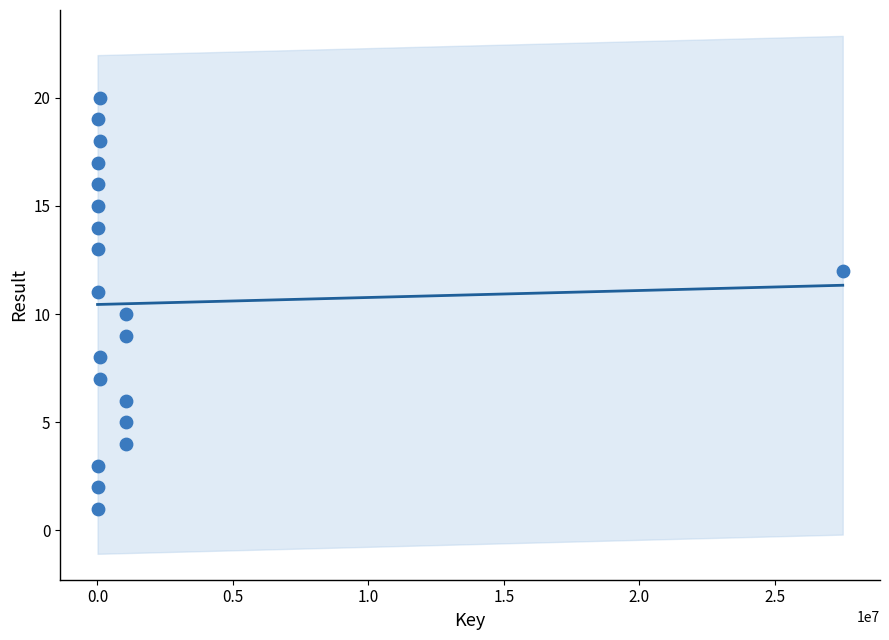

What is the range of Y values (max minus min)?

19